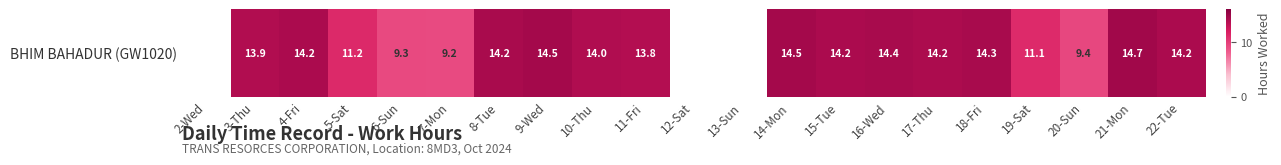

Which has a higher value, 12-Sat or 11-Fri?

11-Fri